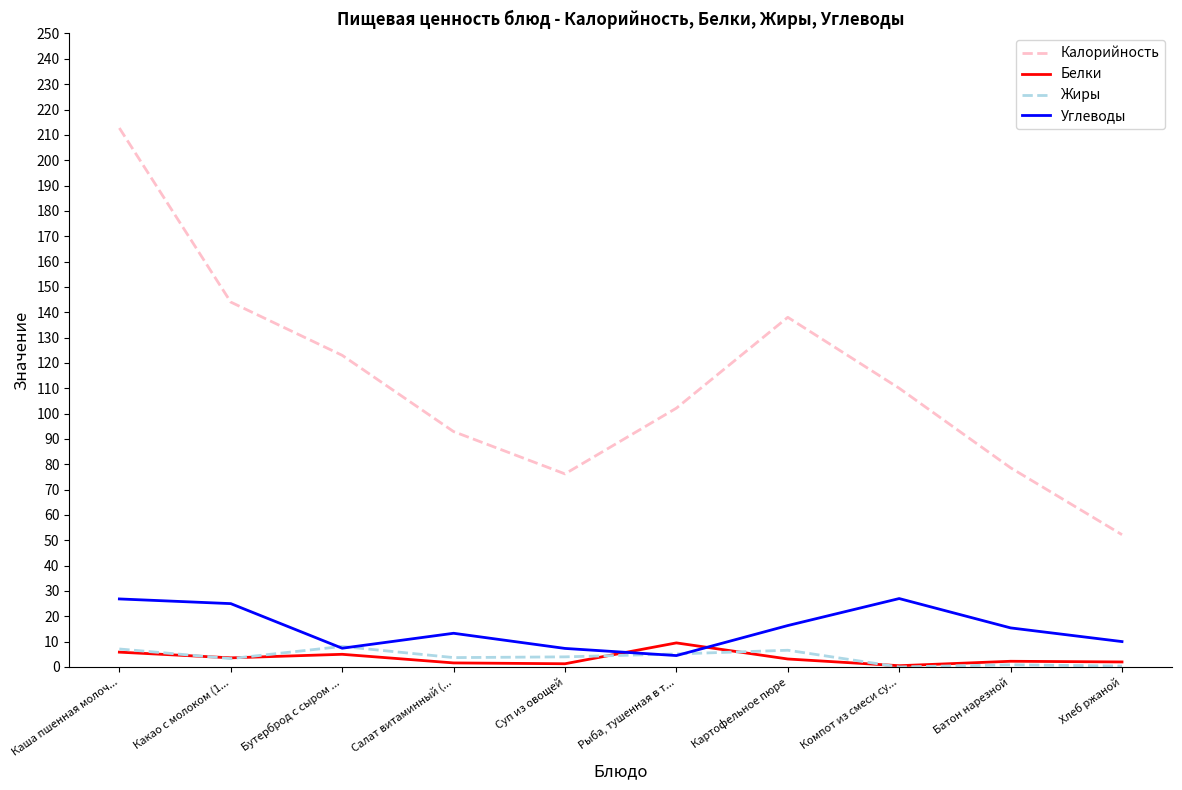

What are all the series names shown in the legend?

Калорийность, Белки, Жиры, Углеводы